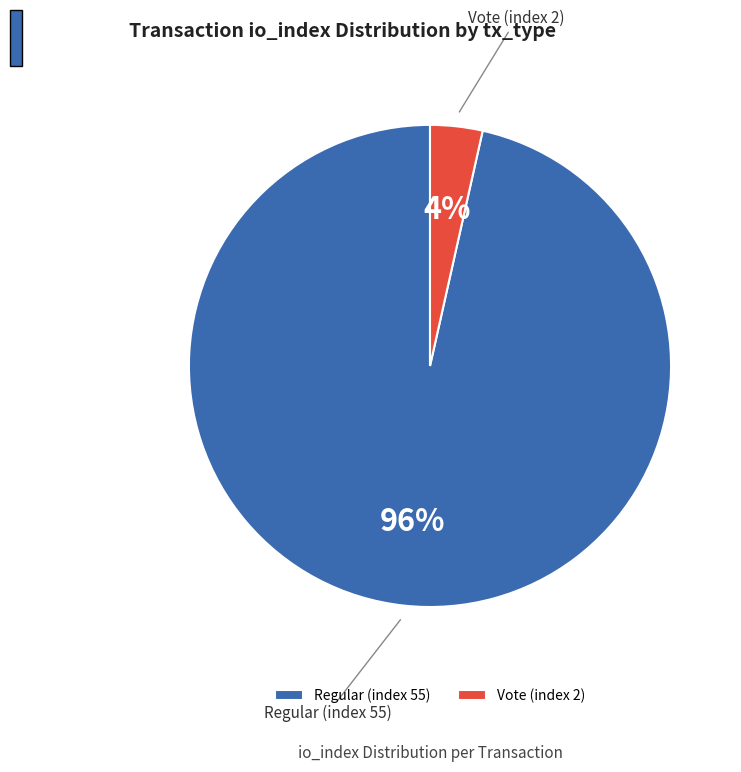

Count the number of slices in the pie.

2